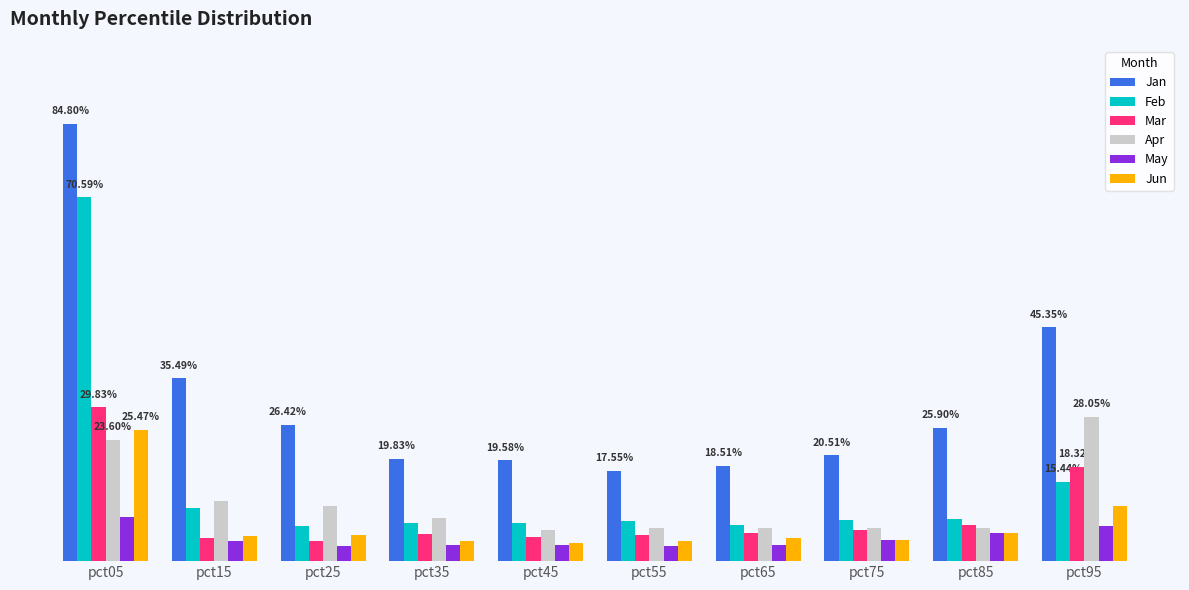

What are all the series names shown in the legend?

Jan, Feb, Mar, Apr, May, Jun